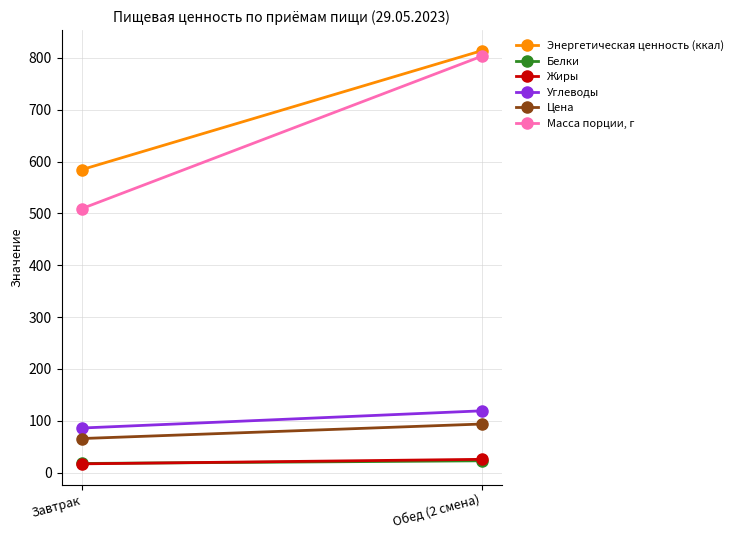

At which category is the sum across all series the highest?

Обед (2 смена)